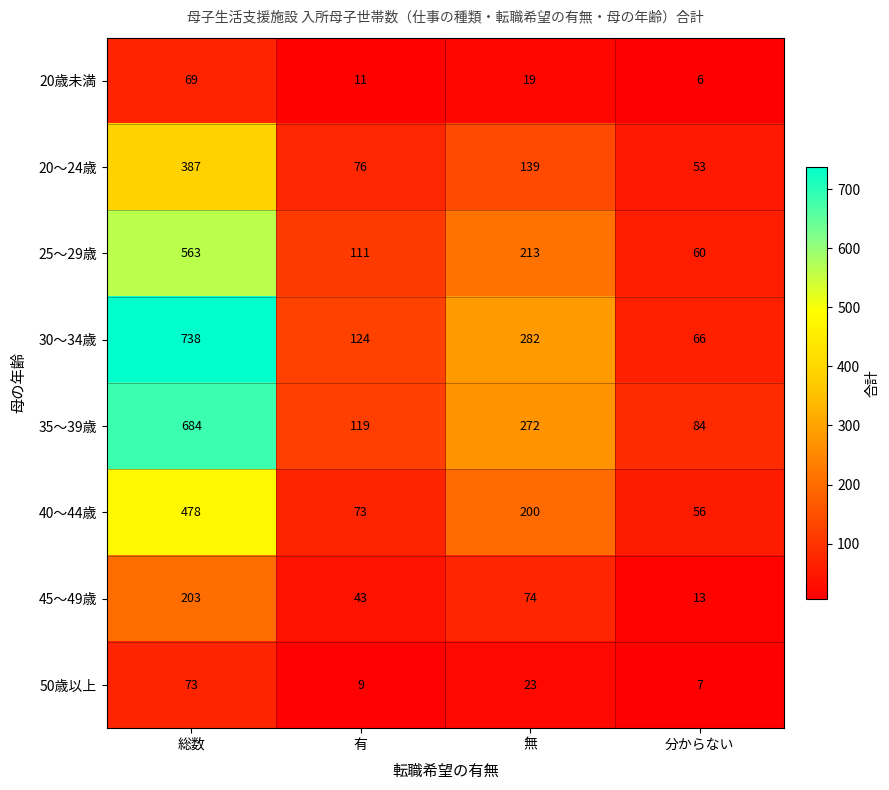

Which series has the largest total across all categories?

30～34歳